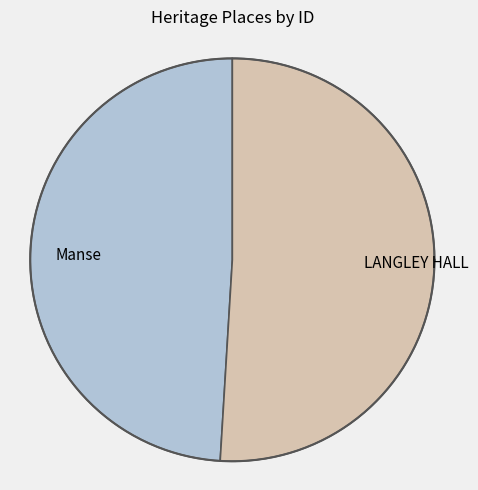

How many slices are in this pie chart?

2